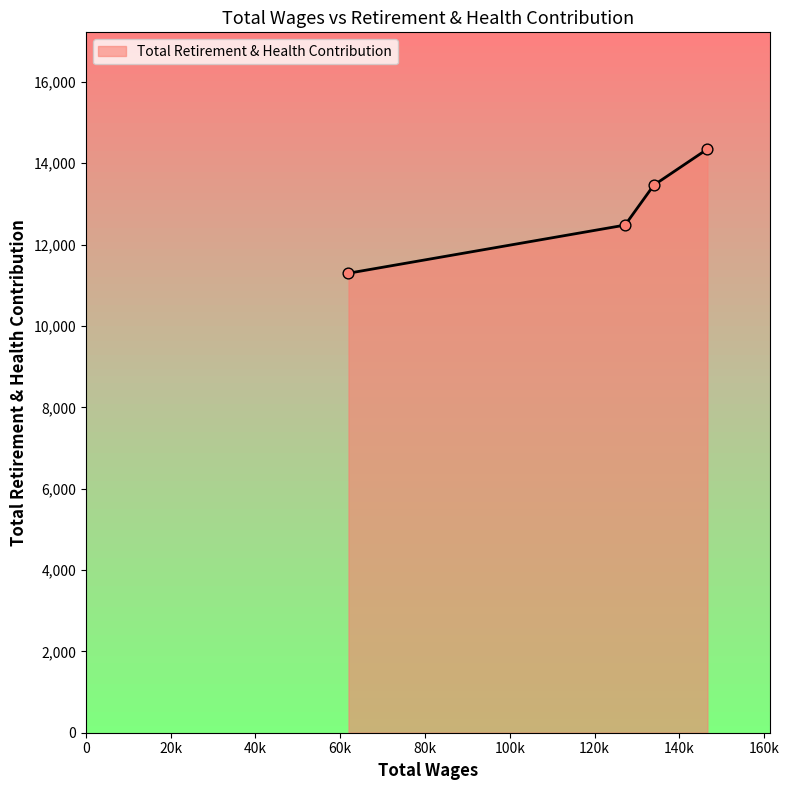

True or false: there are more than 1 points higher than both neighbors.

False